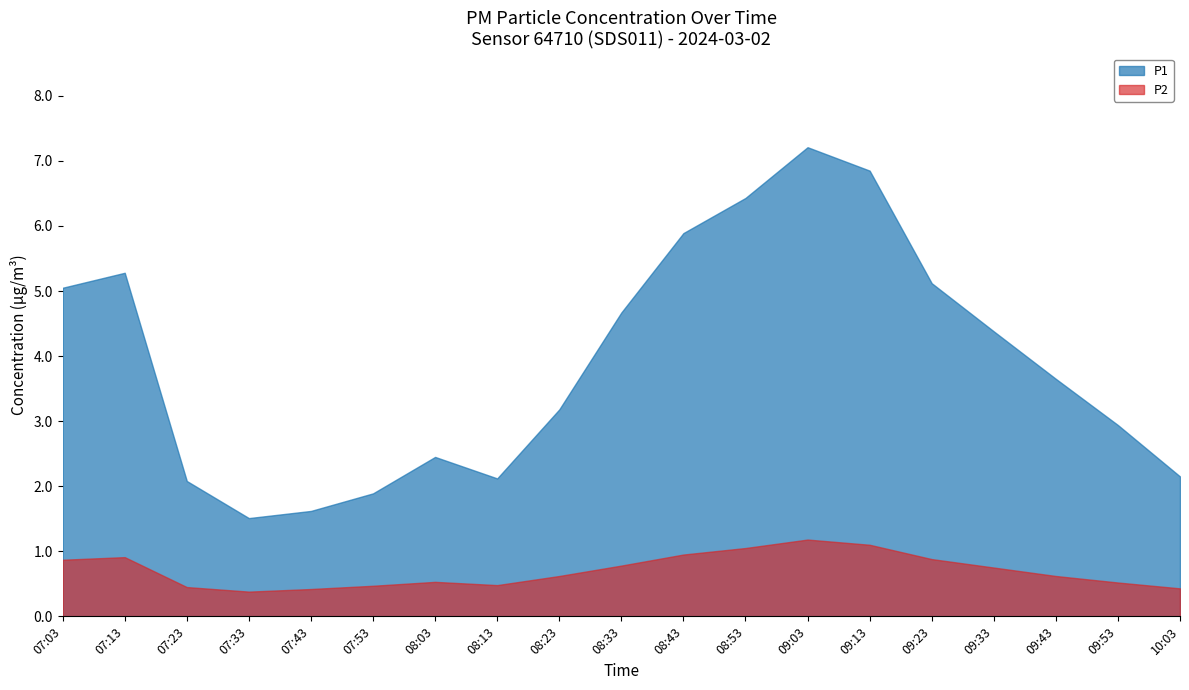

Which series has the largest range (max minus min)?

P1